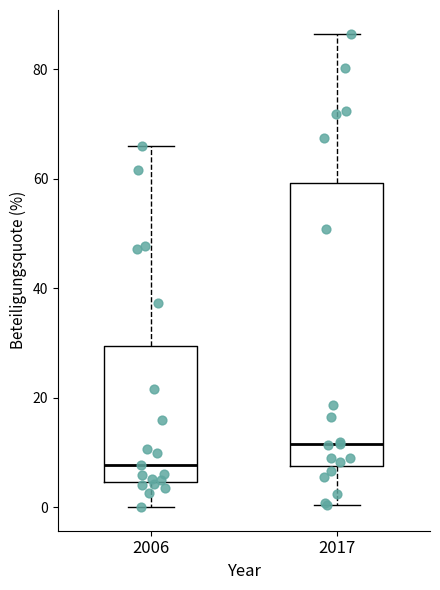

Reading left to right, transcribe this box plot: for each box, give where its median line is, the range the box spans, and where its two whiskers end, as read against the y-axis. The values are not printed on the chart, so give them approximately, as read against the axis.

2006: median 8, box 4 to 30, whiskers 0 to 66
2017: median 12, box 8 to 60, whiskers 0 to 86